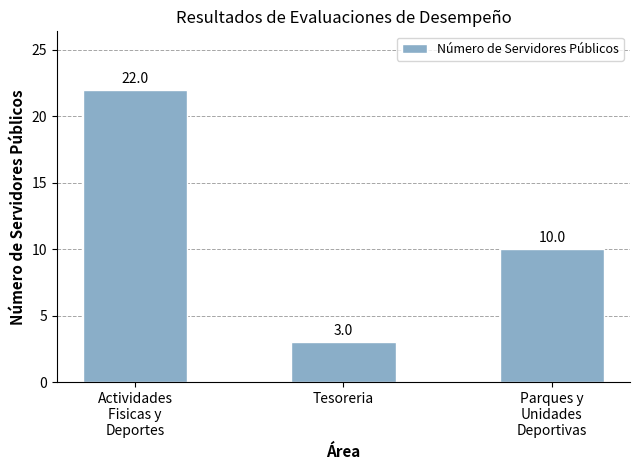

List the labels in order of value, largest first.

Actividades
Fisicas y
Deportes, Parques y
Unidades
Deportivas, Tesoreria